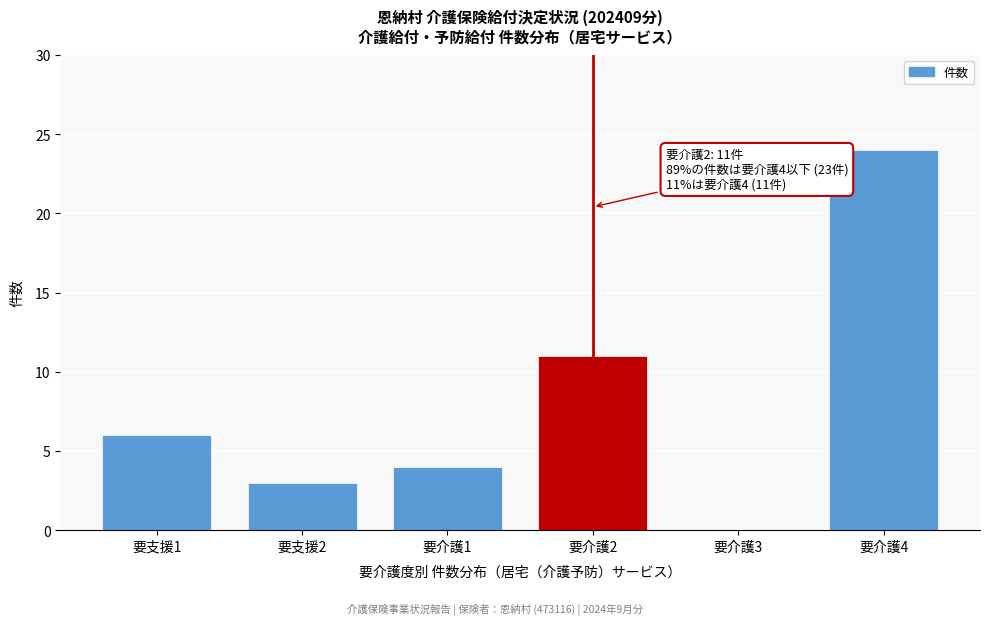

Reading left to right, extract all data points from this chart.

要支援1=6	要支援2=3	要介護1=4	要介護2=11	要介護3=0	要介護4=24